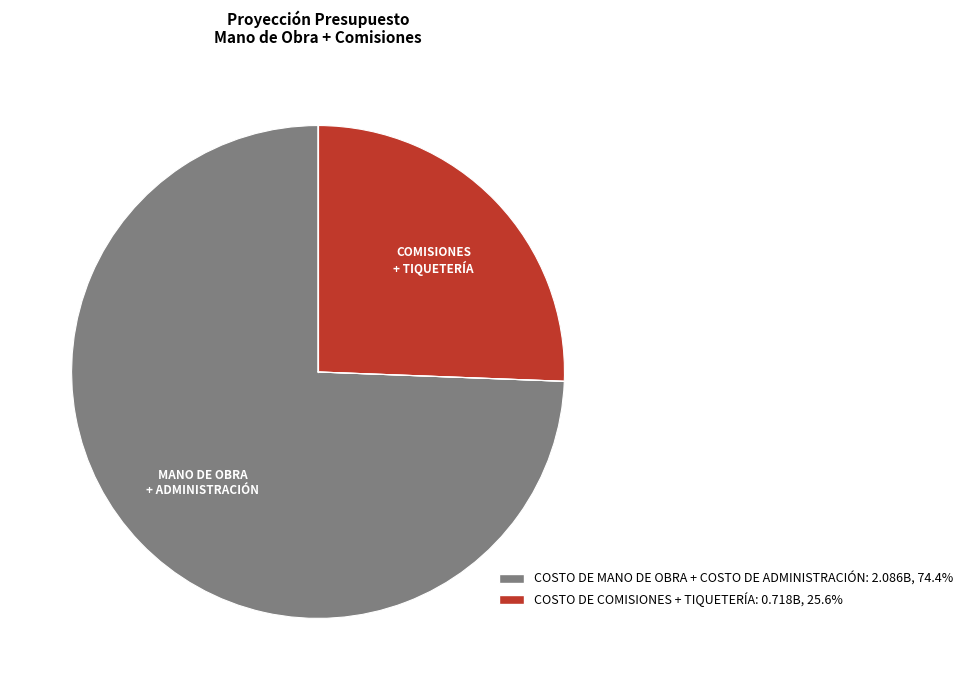

Which category has the biggest portion of the pie?

COSTO DE MANO DE OBRA + COSTO DE ADMINISTRACIÓN